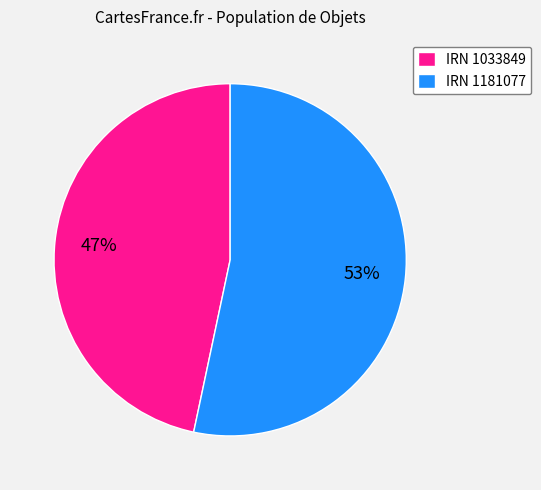

What is the ratio of the value at IRN 1181077 to the value at IRN 1033849?

1.1